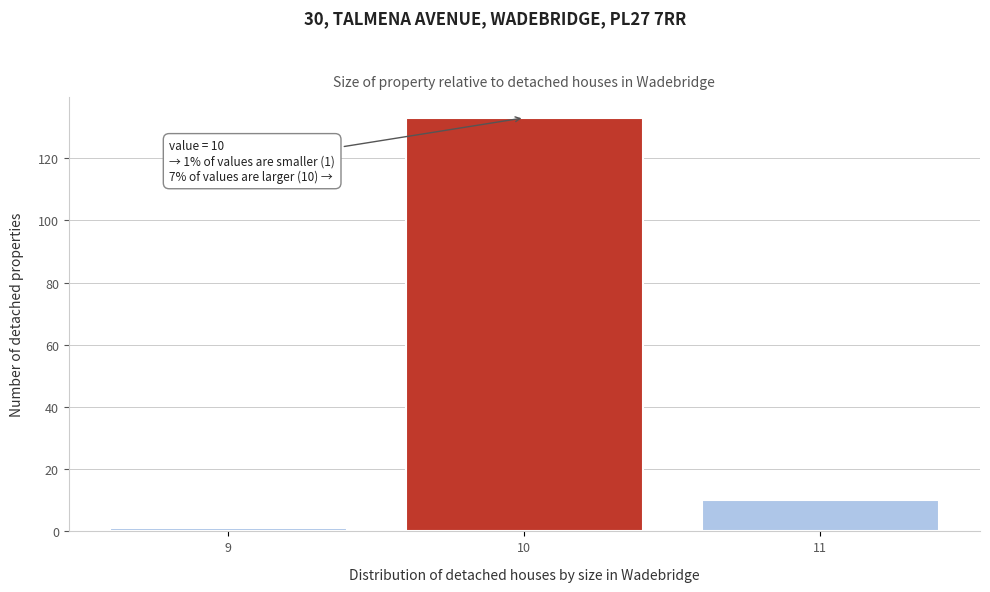

Reading left to right, list all the values displayed in this chart.

9=1	10=133	11=10